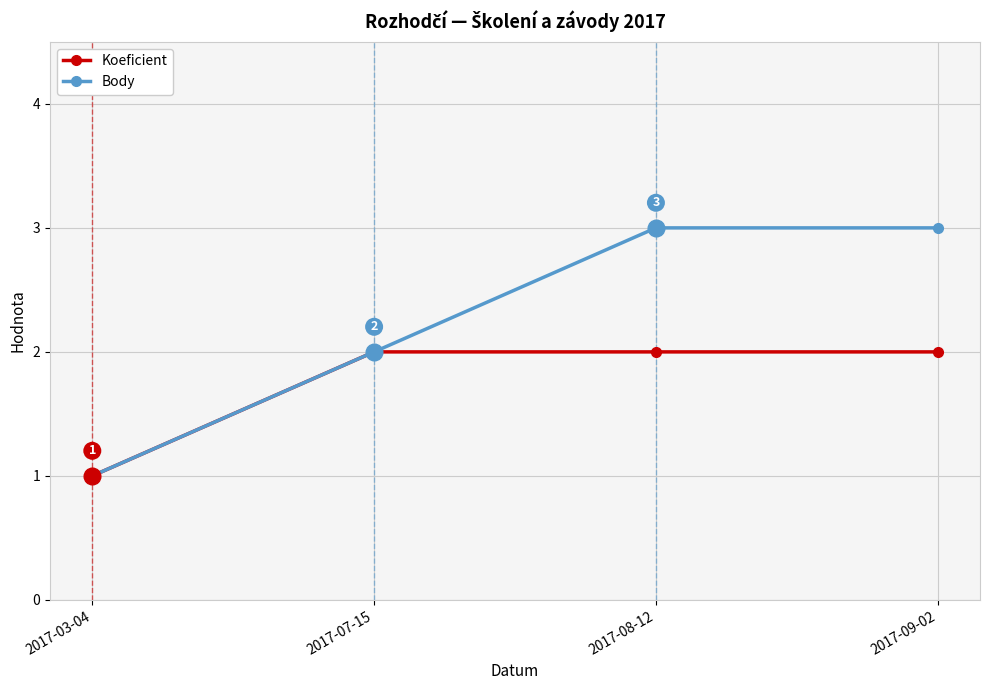

Which category has the lowest value across all series?

2017-03-04